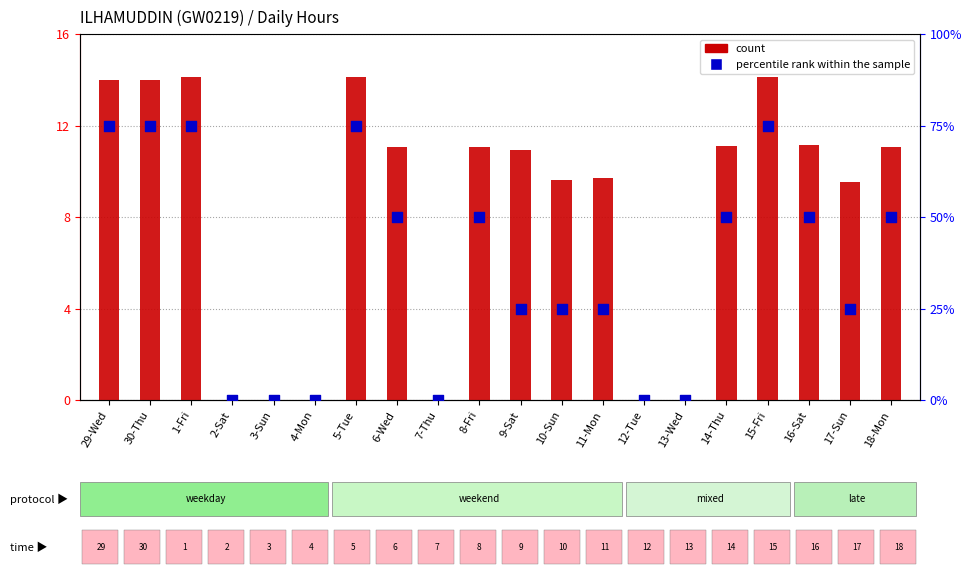

Which series contains the lowest Y value?

count